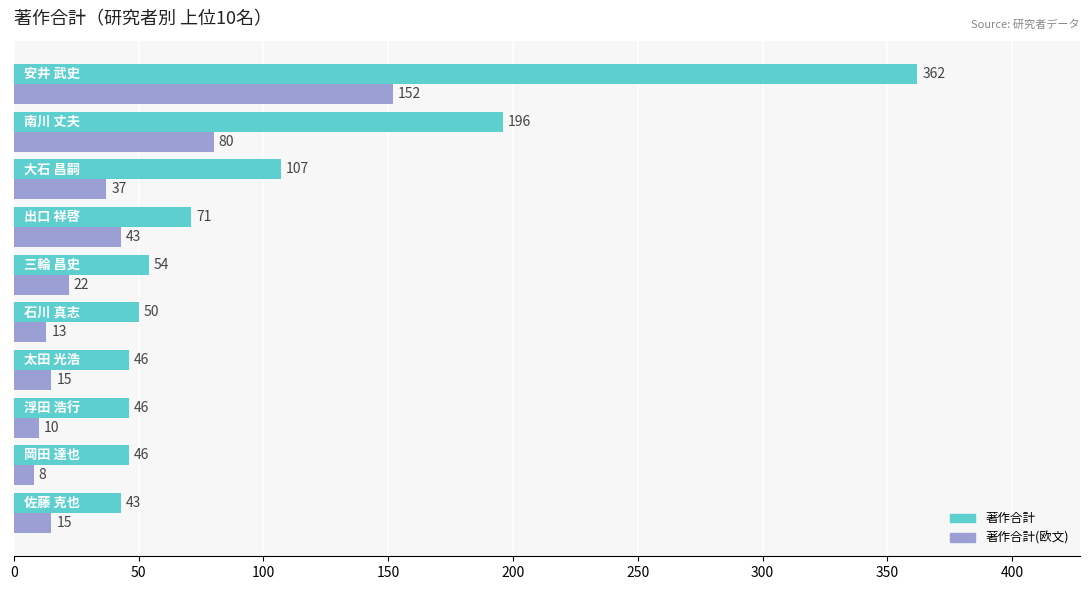

Which series has the largest range (max minus min)?

著作合計